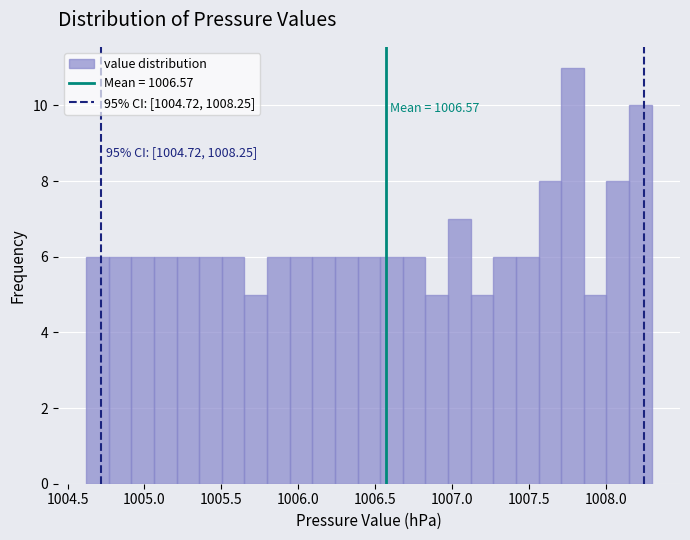

Read against the x-axis, roughly where is the centre of the tallest bar?

1007.80